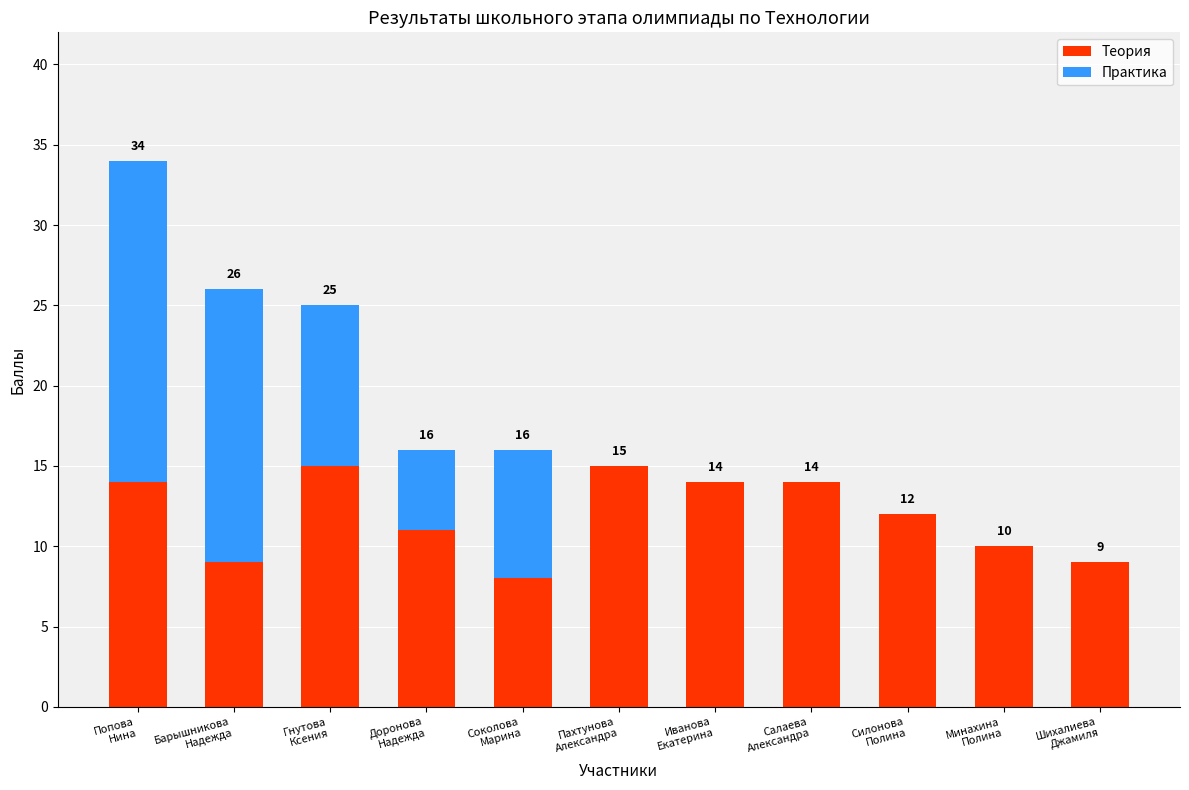

What is the sum of all Теория values?

131